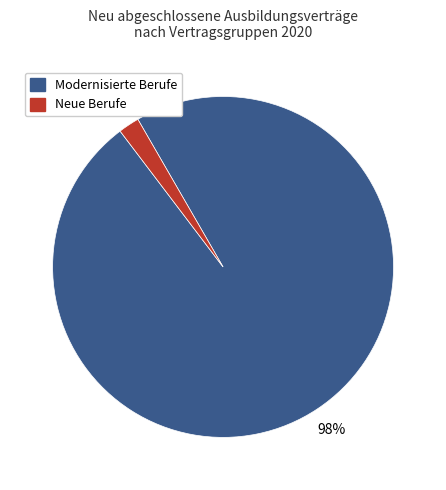

To the nearest percent, what is the difference between the largest and smallest slice percentages?

96%